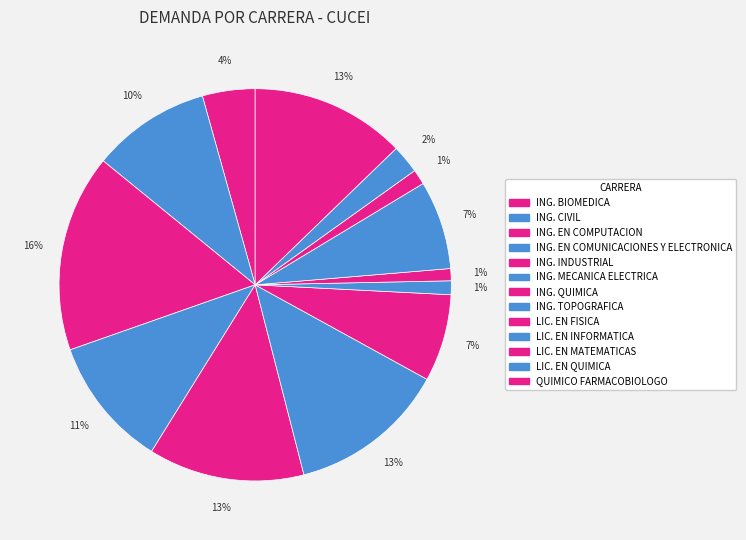

Combined, what portion of the pie is ING. MECANICA ELECTRICA and QUIMICO FARMACOBIOLOGO?

25.8%